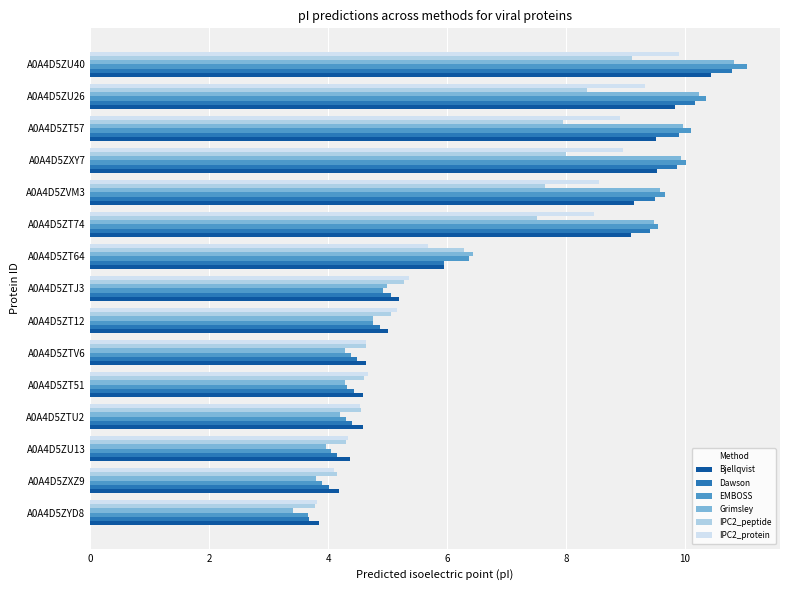

Which series changed the most between A0A4D5ZT51 and A0A4D5ZT64?

Grimsley